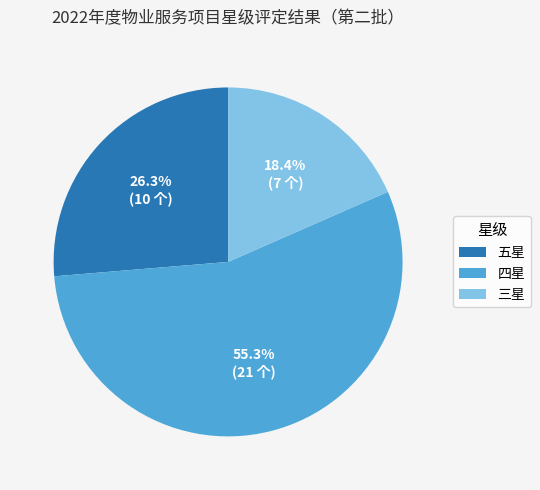

To the nearest percent, what percentage of the pie is 三星?

18%